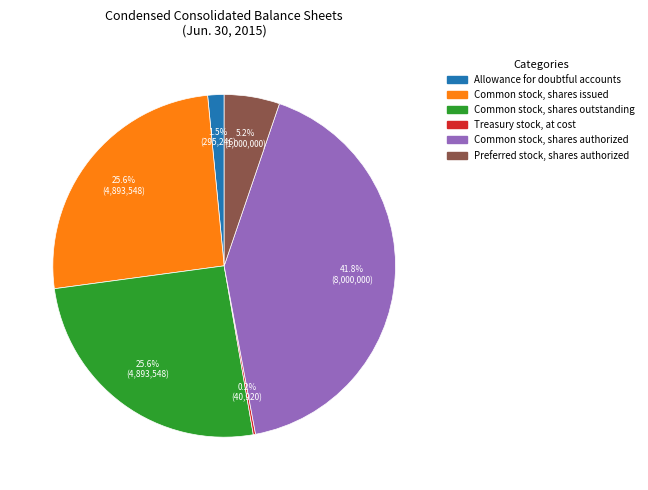

Combined, do Allowance for doubtful accounts and Common stock, shares issued account for over 50%?

No